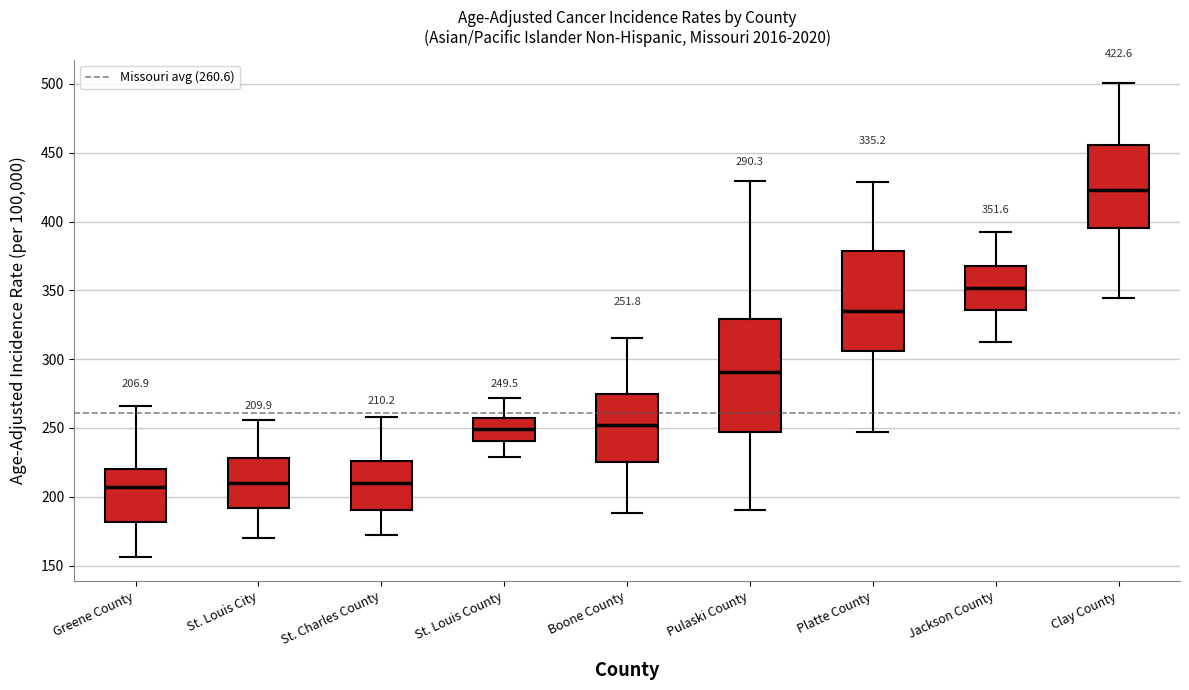

Which box is the tallest, from its lower edge to its upper edge?

Pulaski County